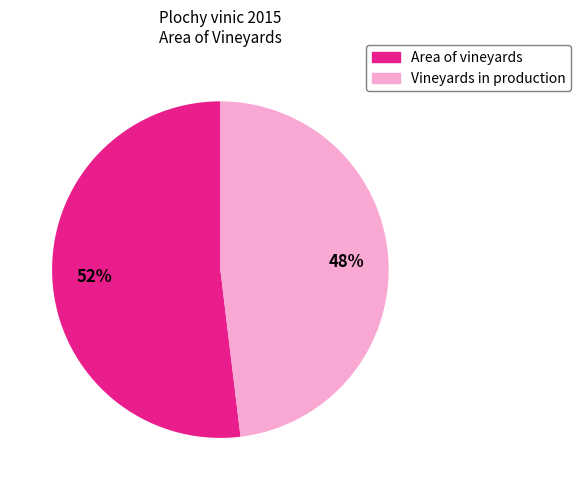

Is there any slice that represents more than half of the pie?

Yes